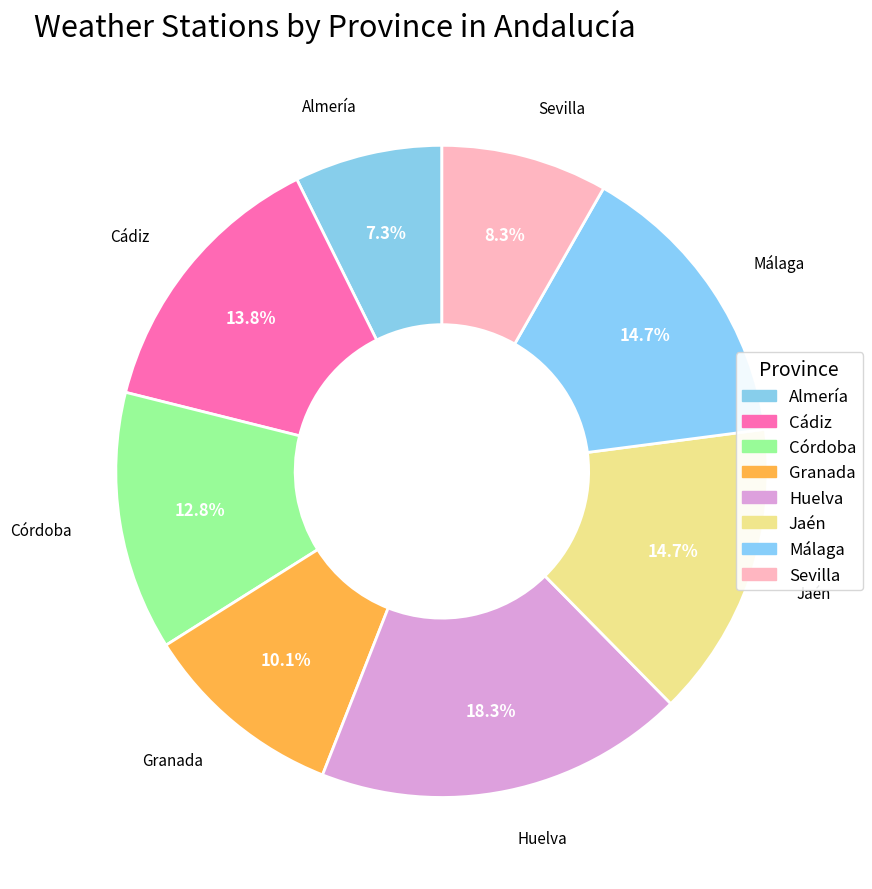

Count the number of slices in the pie.

8